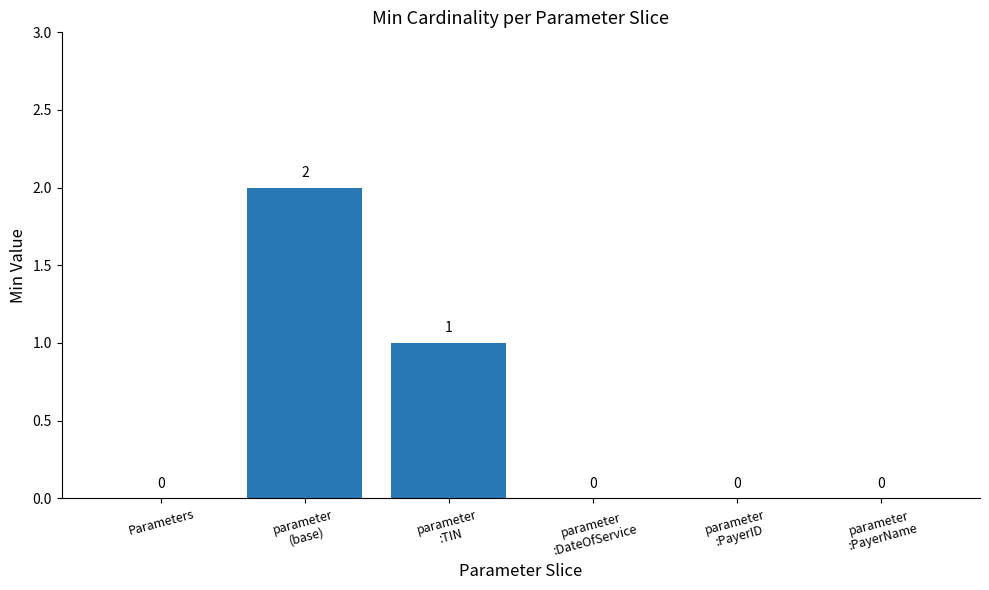

Count the number of categories in the chart.

6